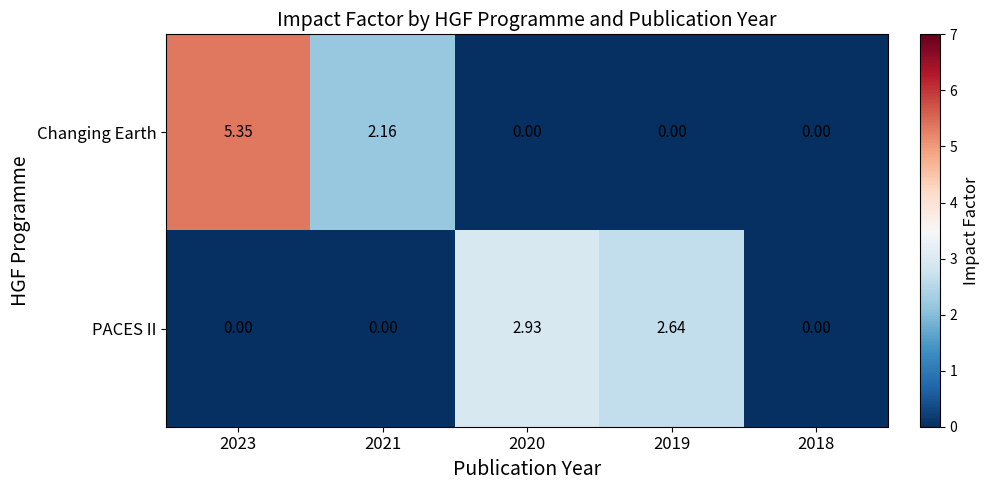

Between 2021 and 2019, which series saw the biggest shift?

PACES II